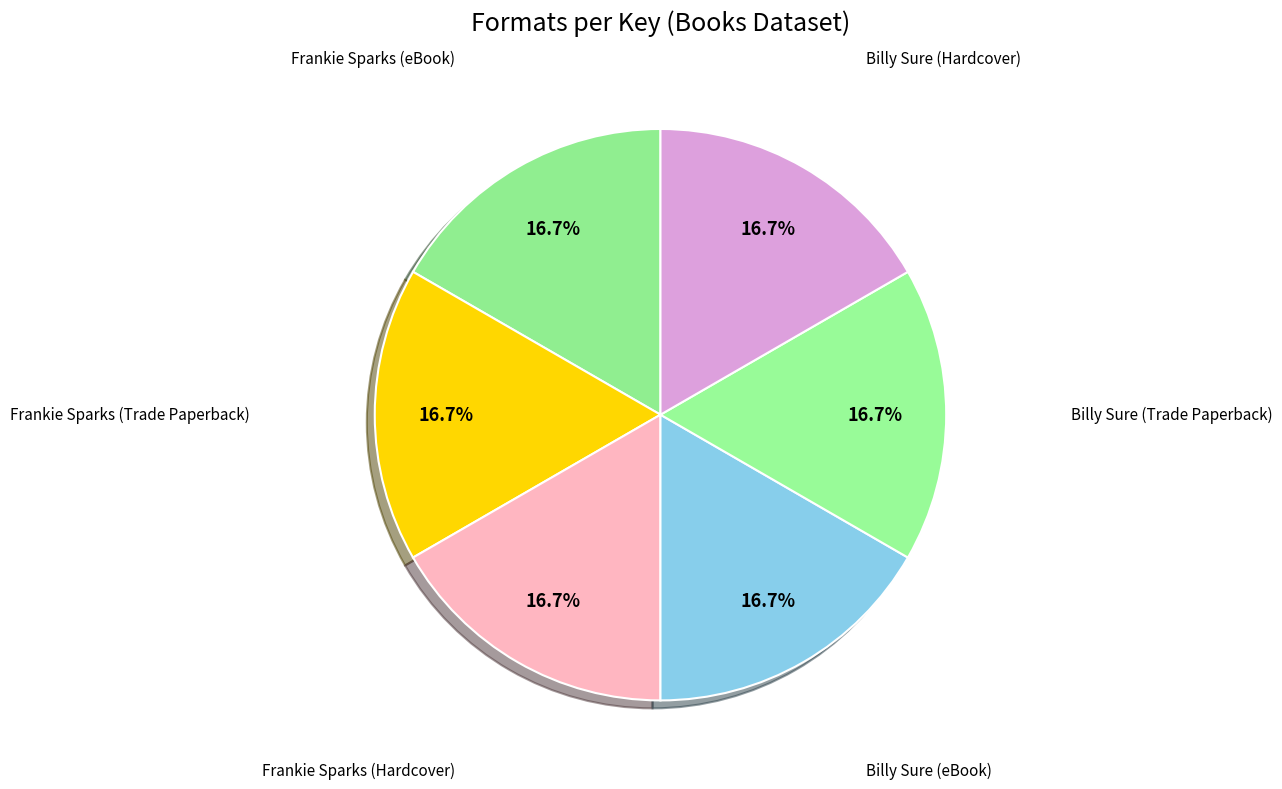

Which category has the smallest portion of the pie?

Frankie Sparks (eBook)